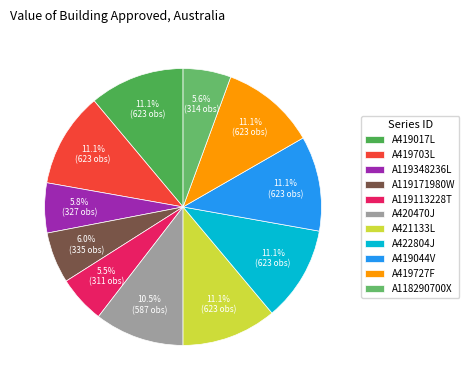

What percentage is the A118290700X slice, to the nearest percent?

6%